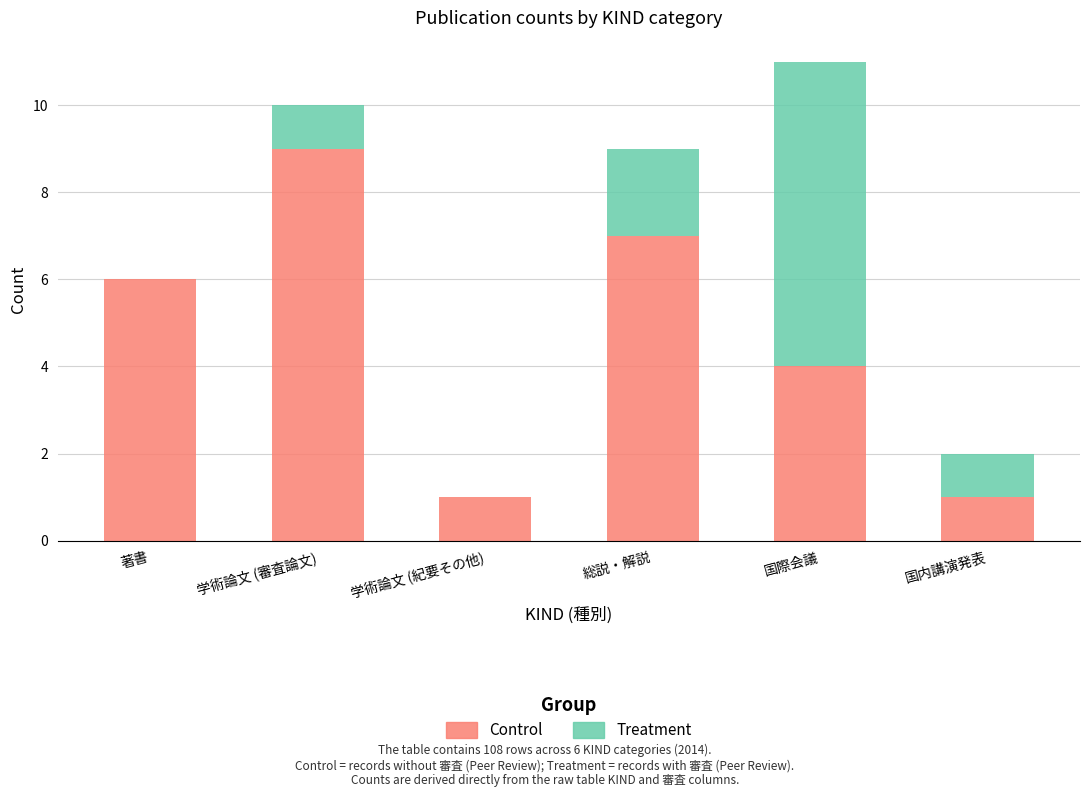

Reading right to left, transcribe the values for Control.

国内講演発表=1	国際会議=4	総説・解説=7	学術論文 (紀要その他)=1	学術論文 (審査論文)=9	著書=6